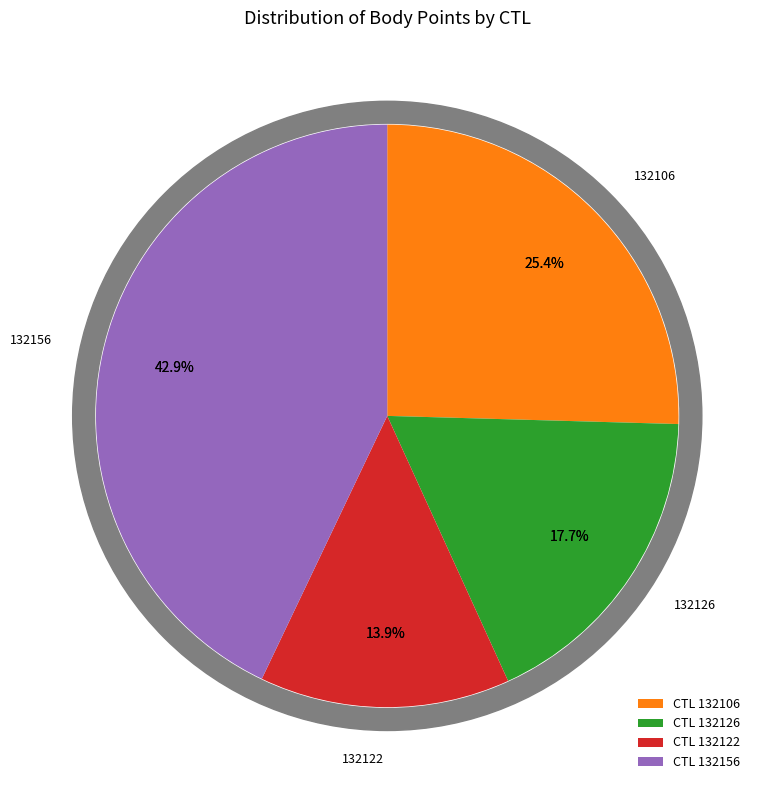

Is there any slice that represents more than half of the pie?

No